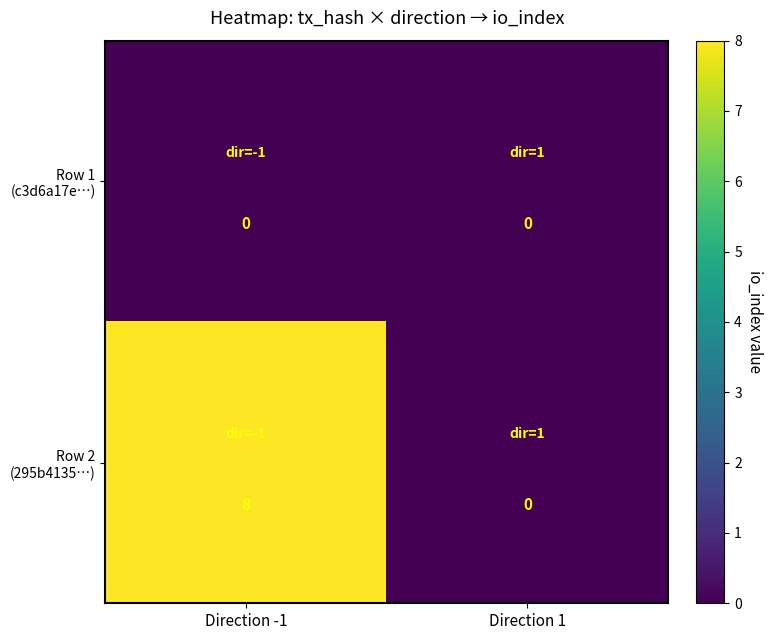

At which category is the sum across all series the highest?

Direction -1